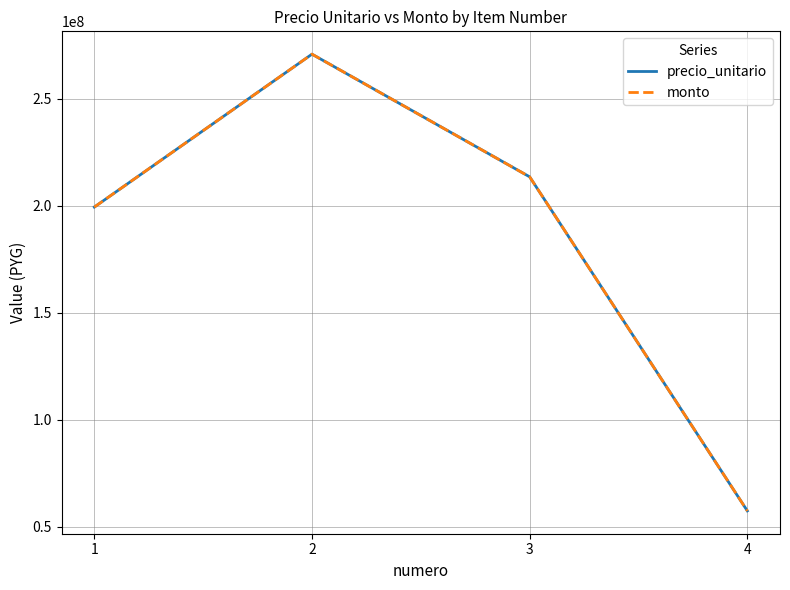

Where is precio_unitario nearest to the value 164049930?

1